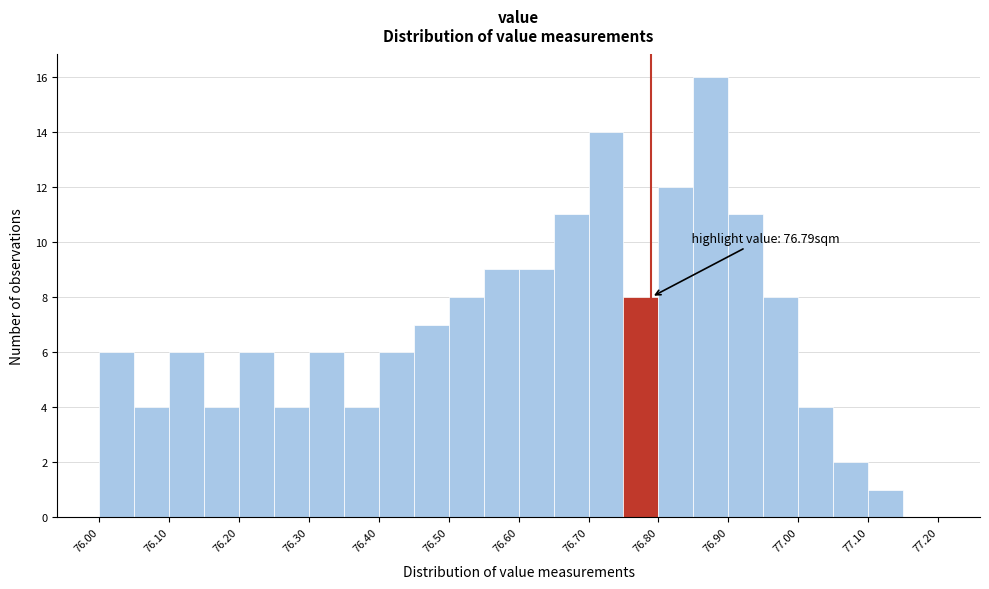

Which range on the x-axis has the tallest bar?

76.85 to 76.90